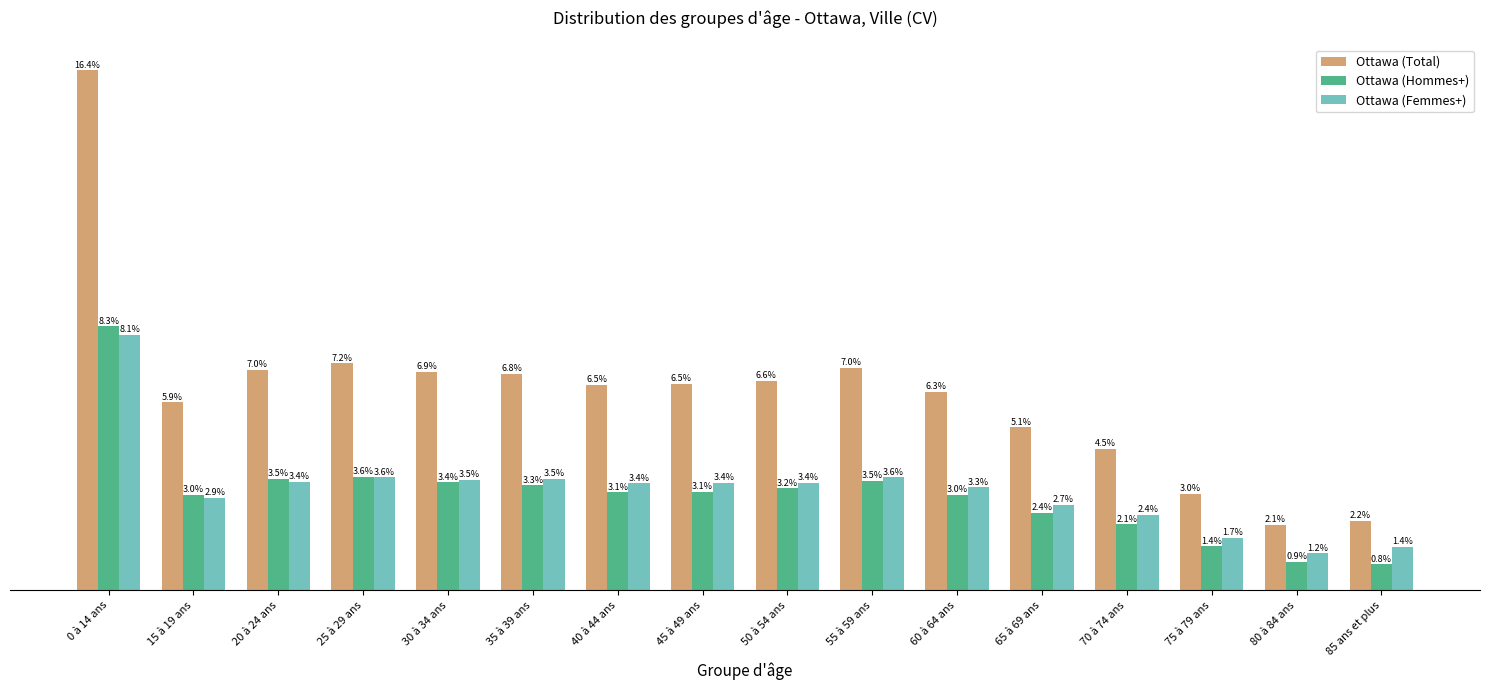

Reading right to left, what are all the values shown in this chart?

Ottawa (Total): 85 ans et plus=22395	80 à 84 ans=21080	75 à 79 ans=30940	70 à 74 ans=45375	65 à 69 ans=52355	60 à 64 ans=63795	55 à 59 ans=71465	50 à 54 ans=67265	45 à 49 ans=66240	40 à 44 ans=65890	35 à 39 ans=69520	30 à 34 ans=70190	25 à 29 ans=72830	20 à 24 ans=70785	15 à 19 ans=60385	0 à 14 ans=166920
Ottawa (Hommes+): 85 ans et plus=8350	80 à 84 ans=9190	75 à 79 ans=14100	70 à 74 ans=21150	65 à 69 ans=24910	60 à 64 ans=30710	55 à 59 ans=35225	50 à 54 ans=32775	45 à 49 ans=31705	40 à 44 ans=31520	35 à 39 ans=33780	30 à 34 ans=34670	25 à 29 ans=36540	20 à 24 ans=35910	15 à 19 ans=30685	0 à 14 ans=84820
Ottawa (Femmes+): 85 ans et plus=14050	80 à 84 ans=11890	75 à 79 ans=16840	70 à 74 ans=24230	65 à 69 ans=27445	60 à 64 ans=33090	55 à 59 ans=36235	50 à 54 ans=34490	45 à 49 ans=34540	40 à 44 ans=34370	35 à 39 ans=35735	30 à 34 ans=35520	25 à 29 ans=36295	20 à 24 ans=34875	15 à 19 ans=29705	0 à 14 ans=82105